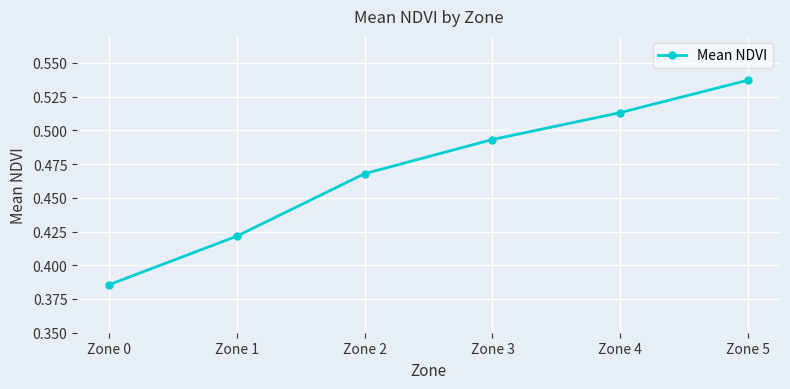

What is the difference between the values at Zone 0 and Zone 2?

0.1